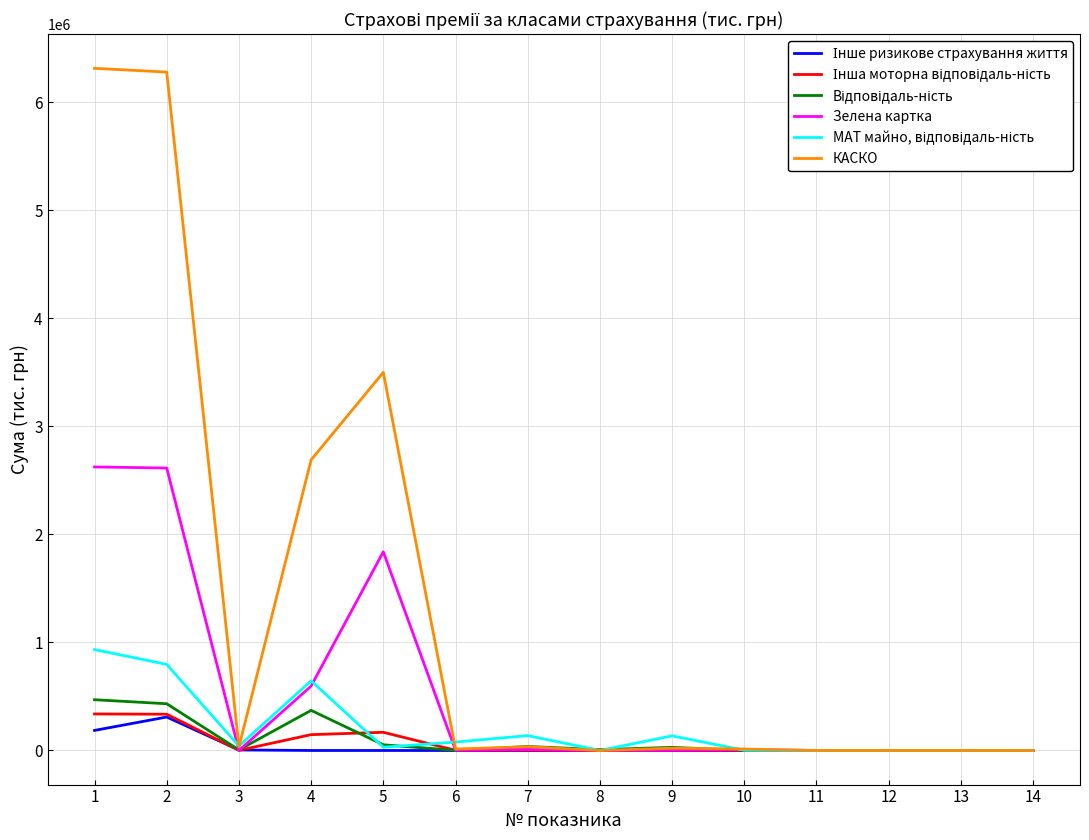

What is the maximum value for Зелена картка?

2624461.5